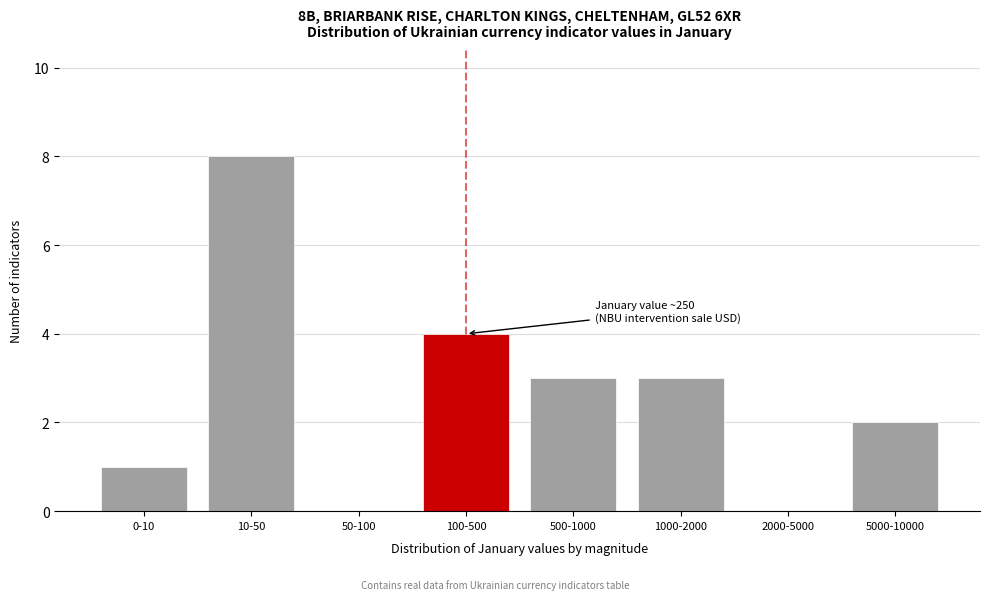

Reading left to right, extract all data points from this chart.

0-10=1	10-50=8	50-100=0	100-500=4	500-1000=3	1000-2000=3	2000-5000=0	5000-10000=2